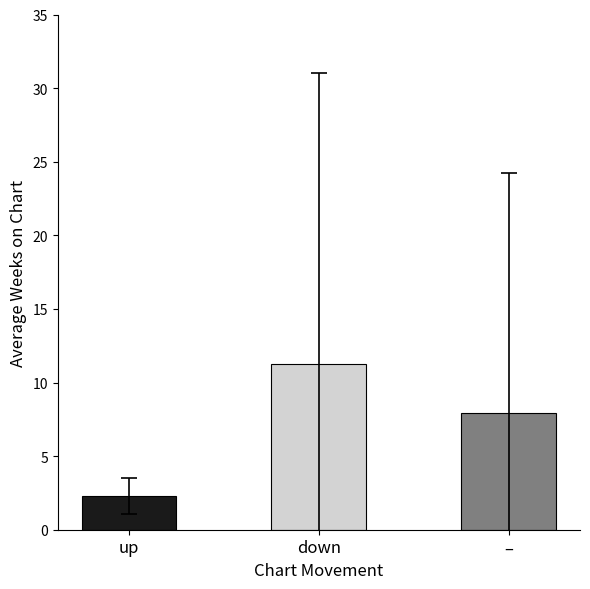

Where does the data first go above 7?

down